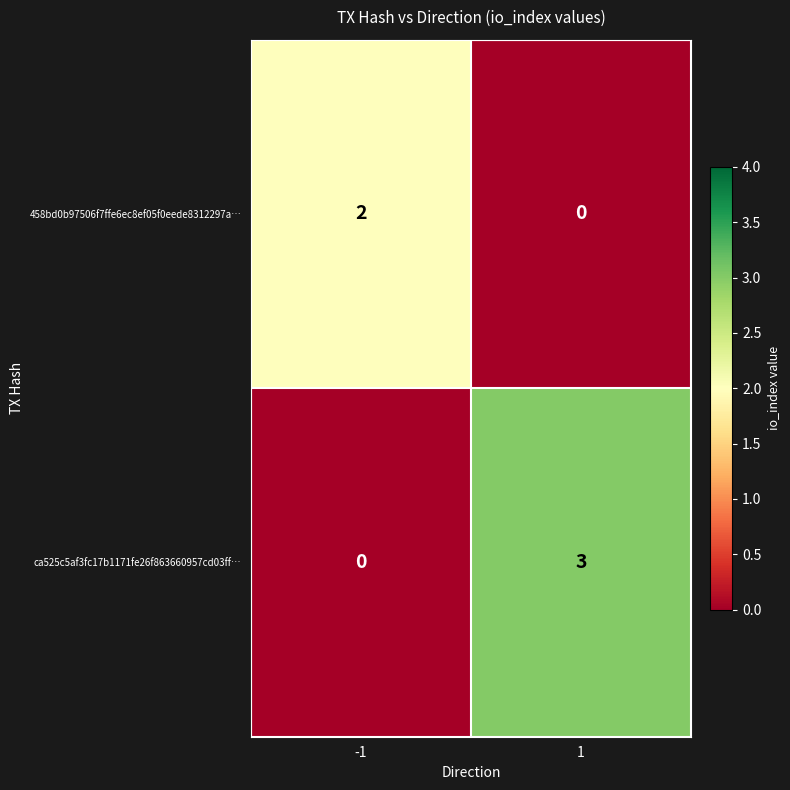

At how many categories does at least one series exceed 0?

2